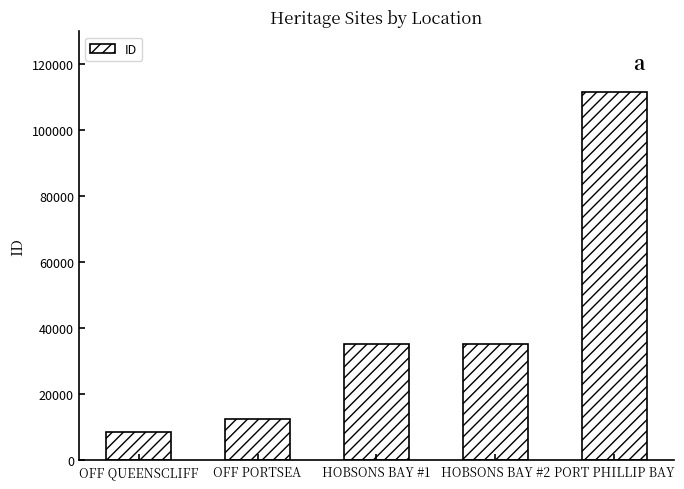

What is the difference between the maximum and minimum values?

103108